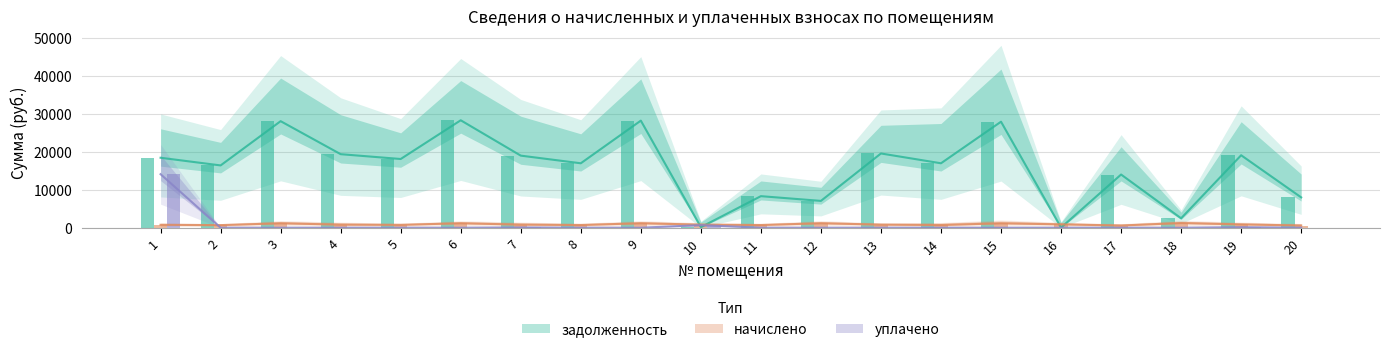

At which label does задолженность first exceed 18129?

1